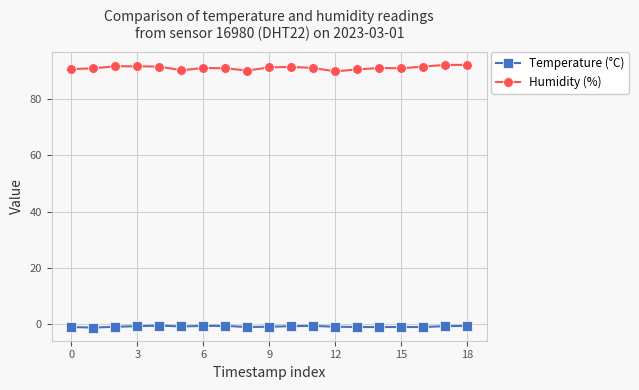

What is the sum of all Temperature (°C) values?

-13.8